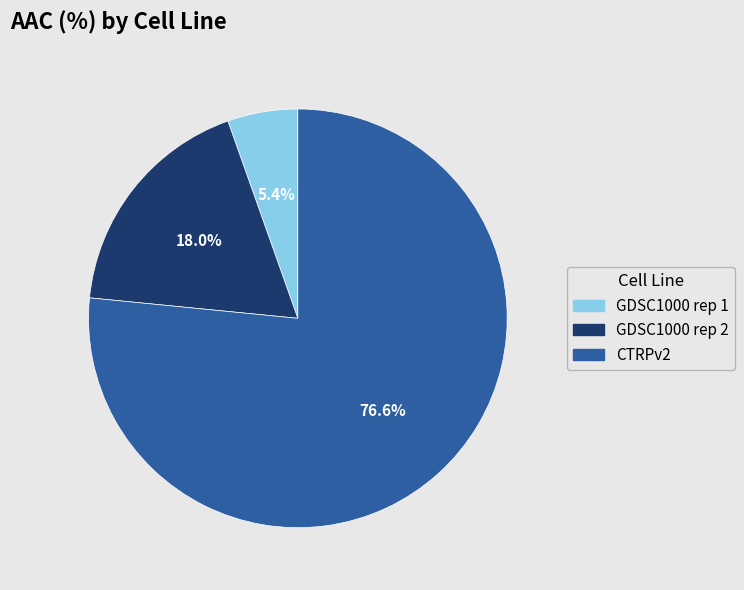

Which category has the biggest portion of the pie?

CTRPv2